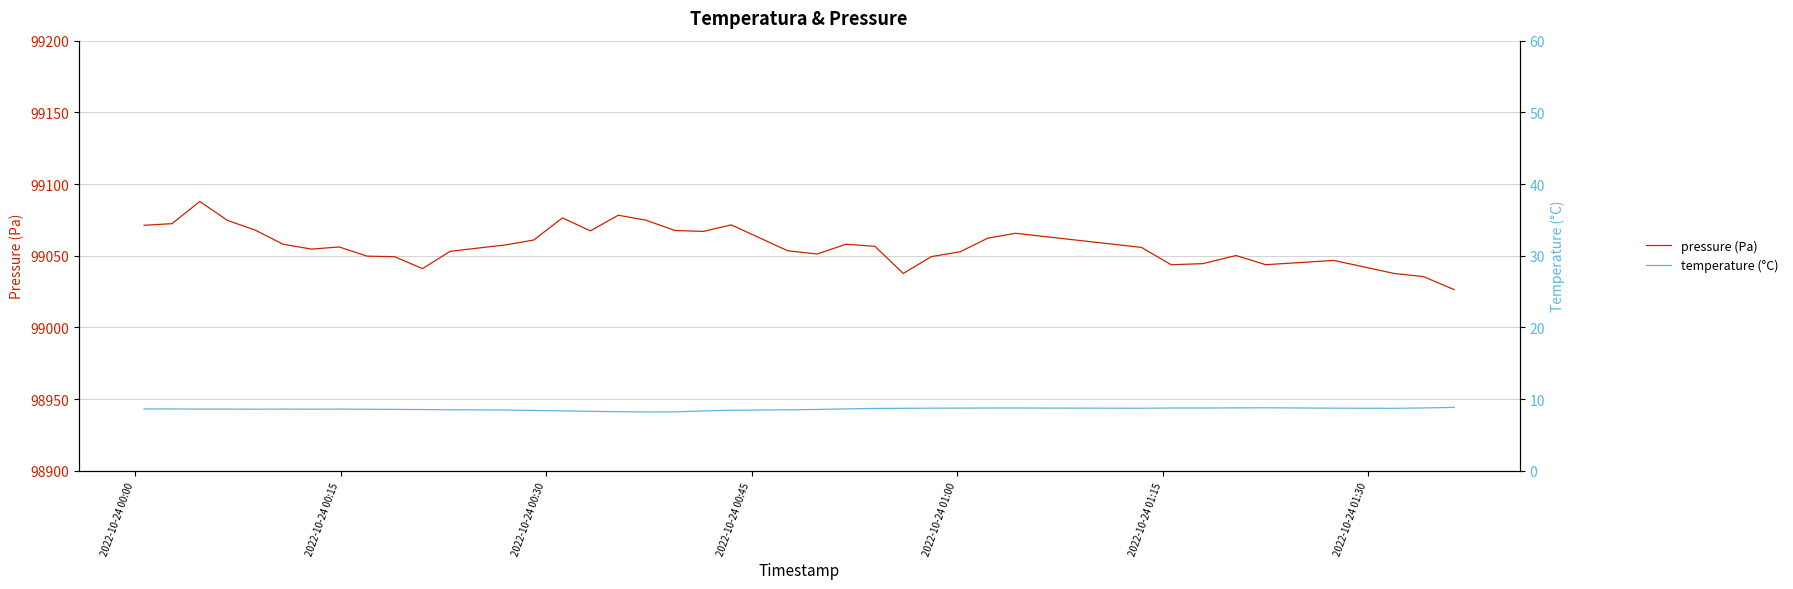

Which series has the largest total across all categories?

pressure (Pa)